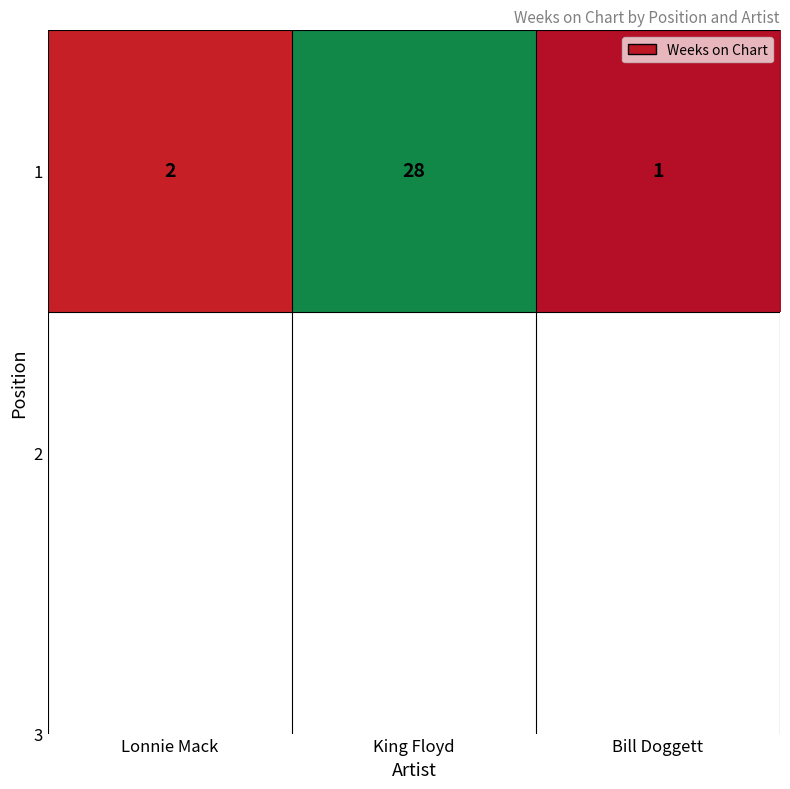

What is the average value?

10